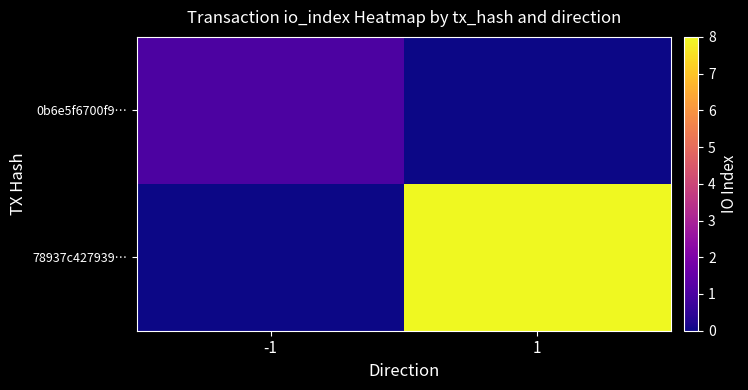

Reading right to left, what are all the values shown in this chart?

0b6e5f6700f9…: 1=0	-1=1
78937c427939…: 1=8	-1=0